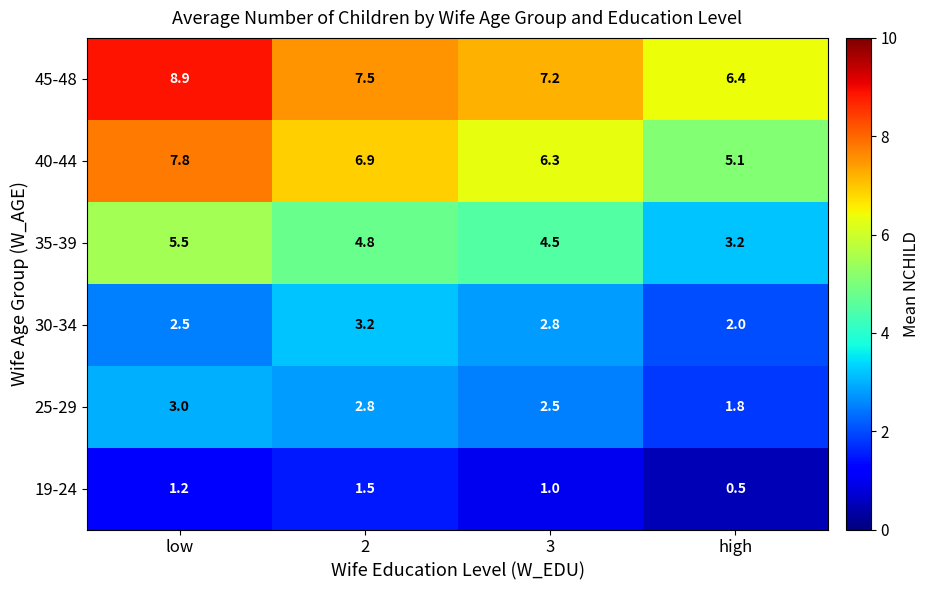

What is the smallest value displayed?

0.5